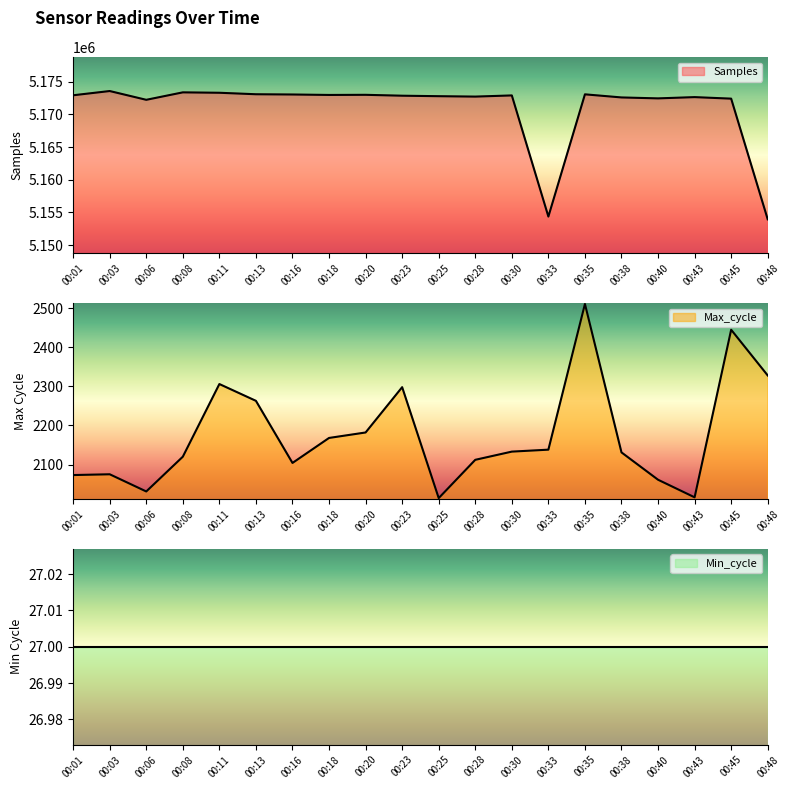

How many values in the Samples series exceed 5172883?

9